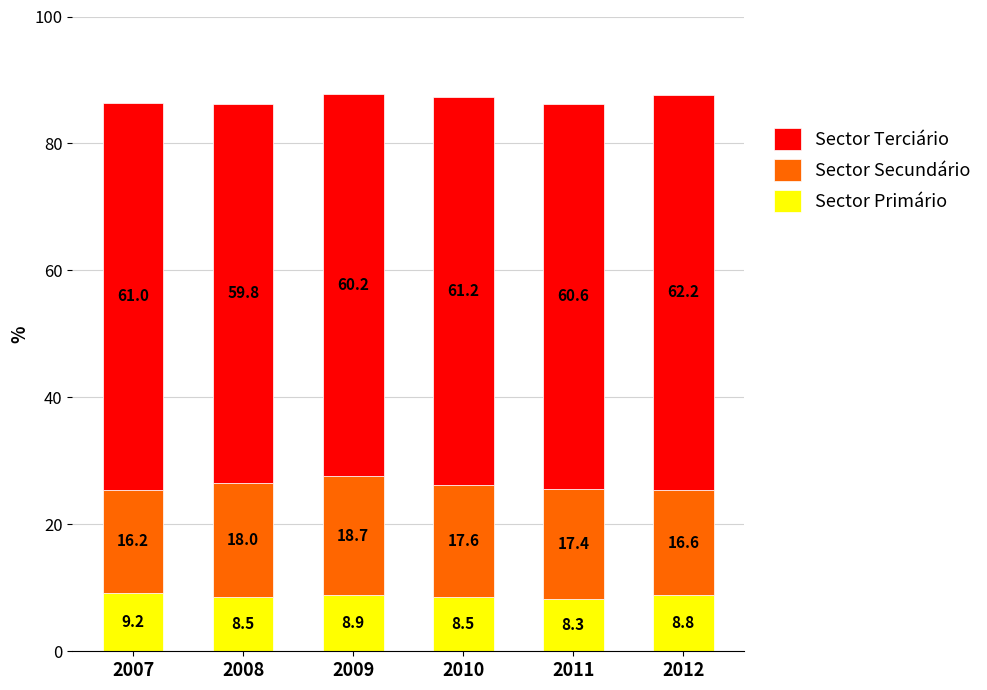

At which label is Sector Primário closest to 8?

2011